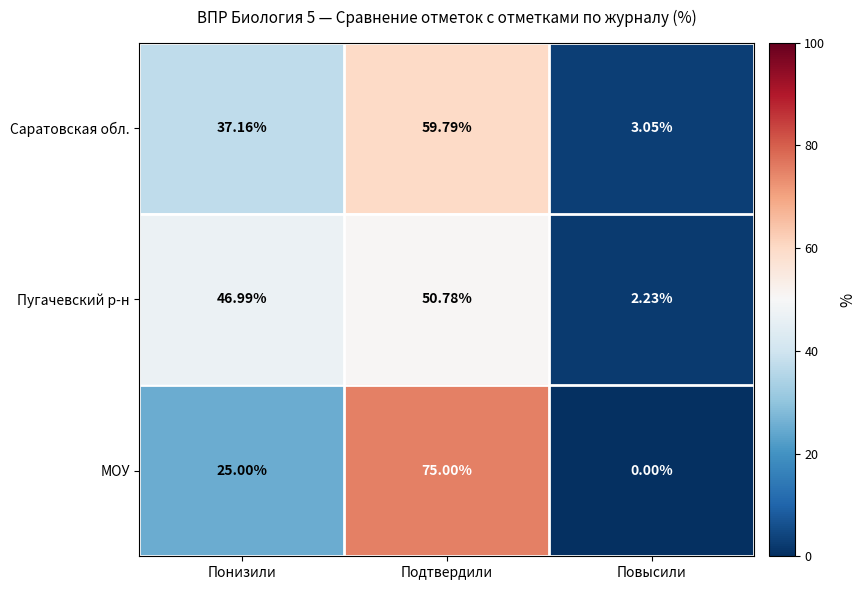

Where does the Пугачевский р-н series first go above 46?

Понизили